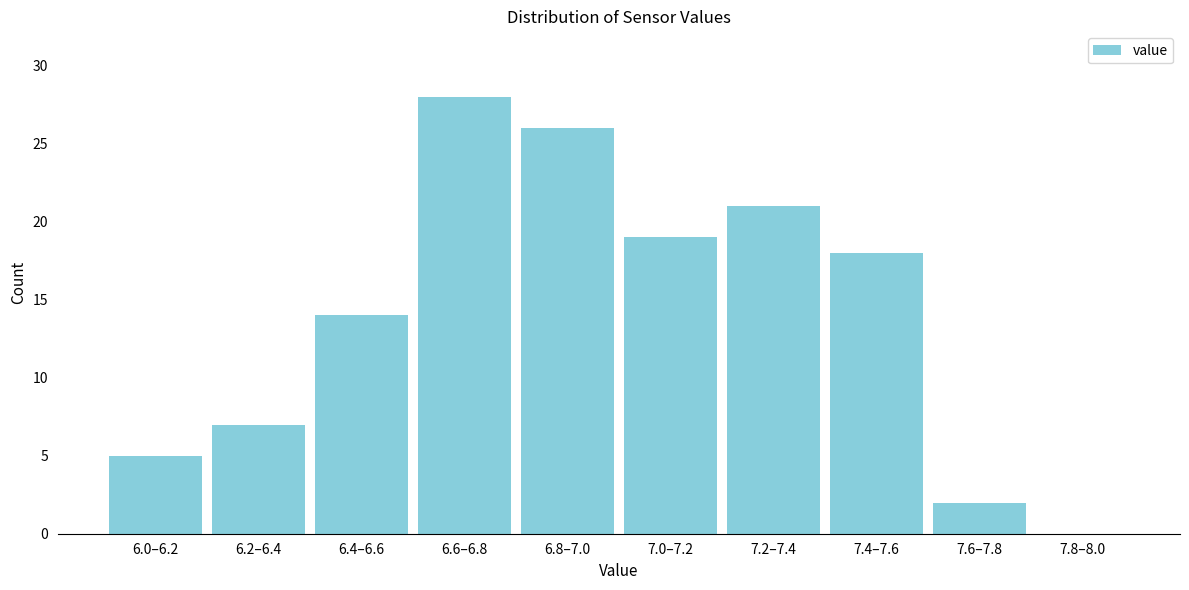

Reading left to right, list all the values displayed in this chart.

6.0–6.2=5	6.2–6.4=7	6.4–6.6=14	6.6–6.8=28	6.8–7.0=26	7.0–7.2=19	7.2–7.4=21	7.4–7.6=18	7.6–7.8=2	7.8–8.0=0